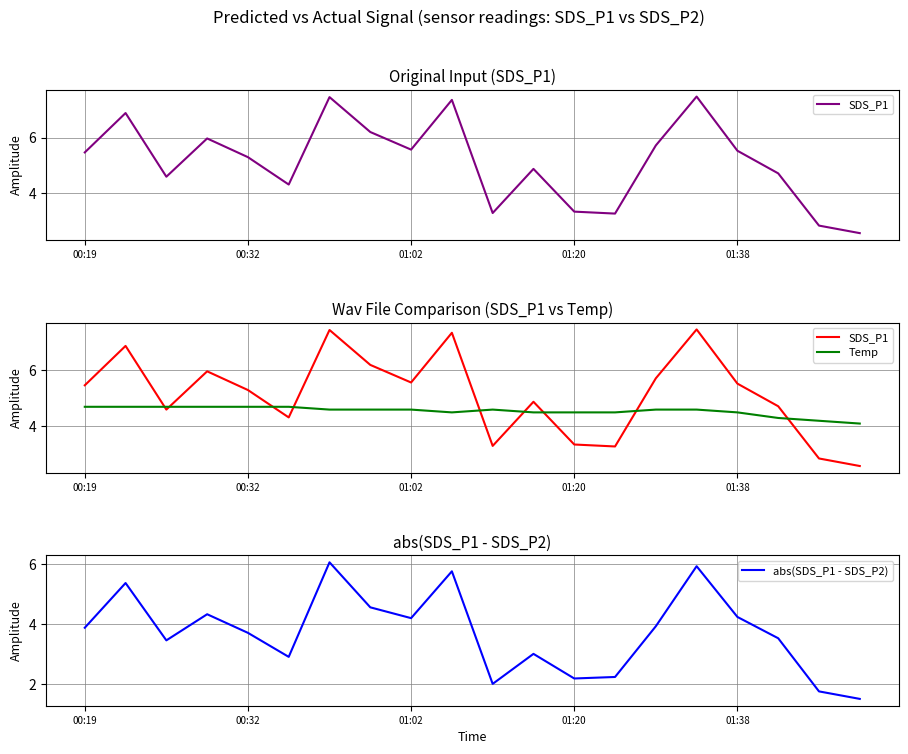

In Temp, how many points are lower than both neighbors (excluding endpoints)?

1